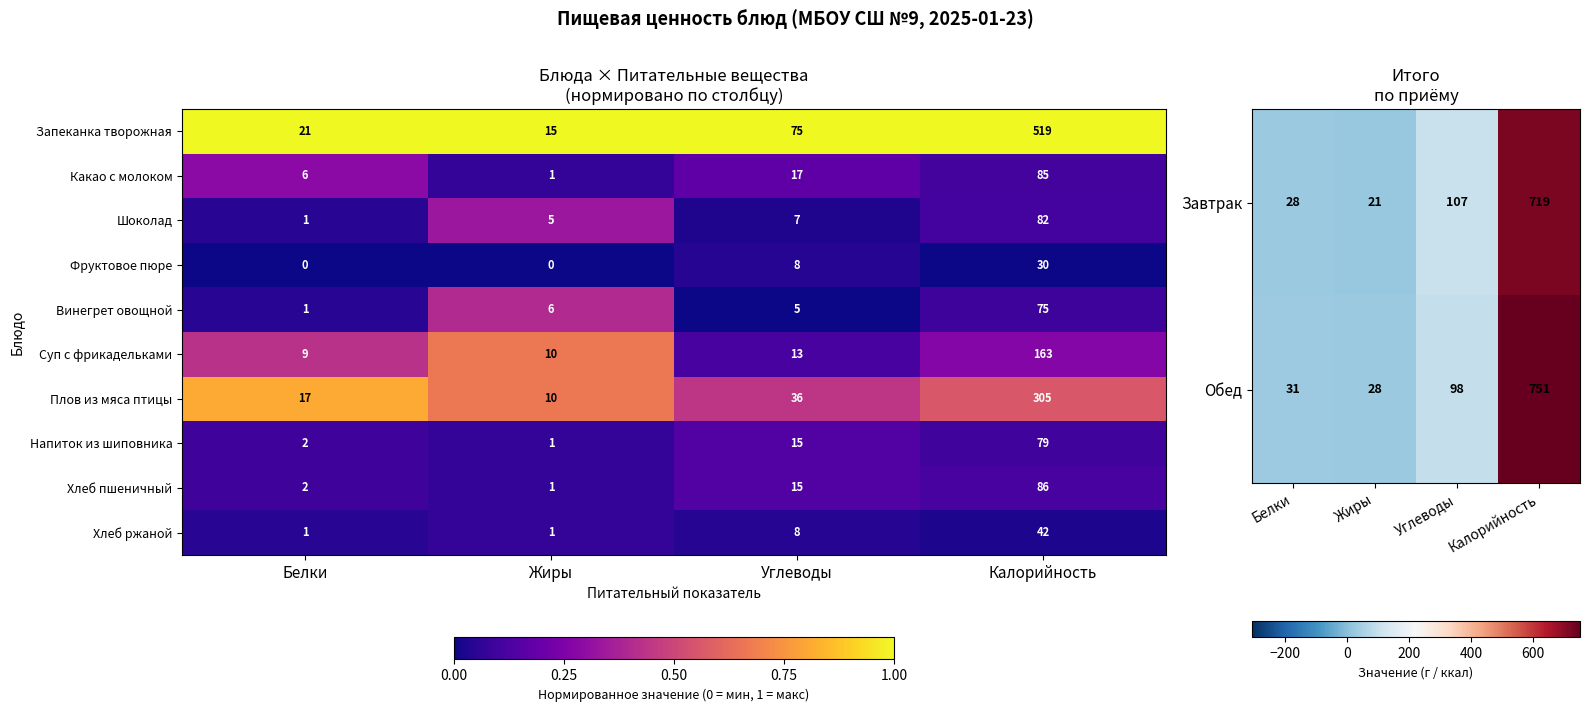

At which label does Шоколад reach its minimum?

Белки